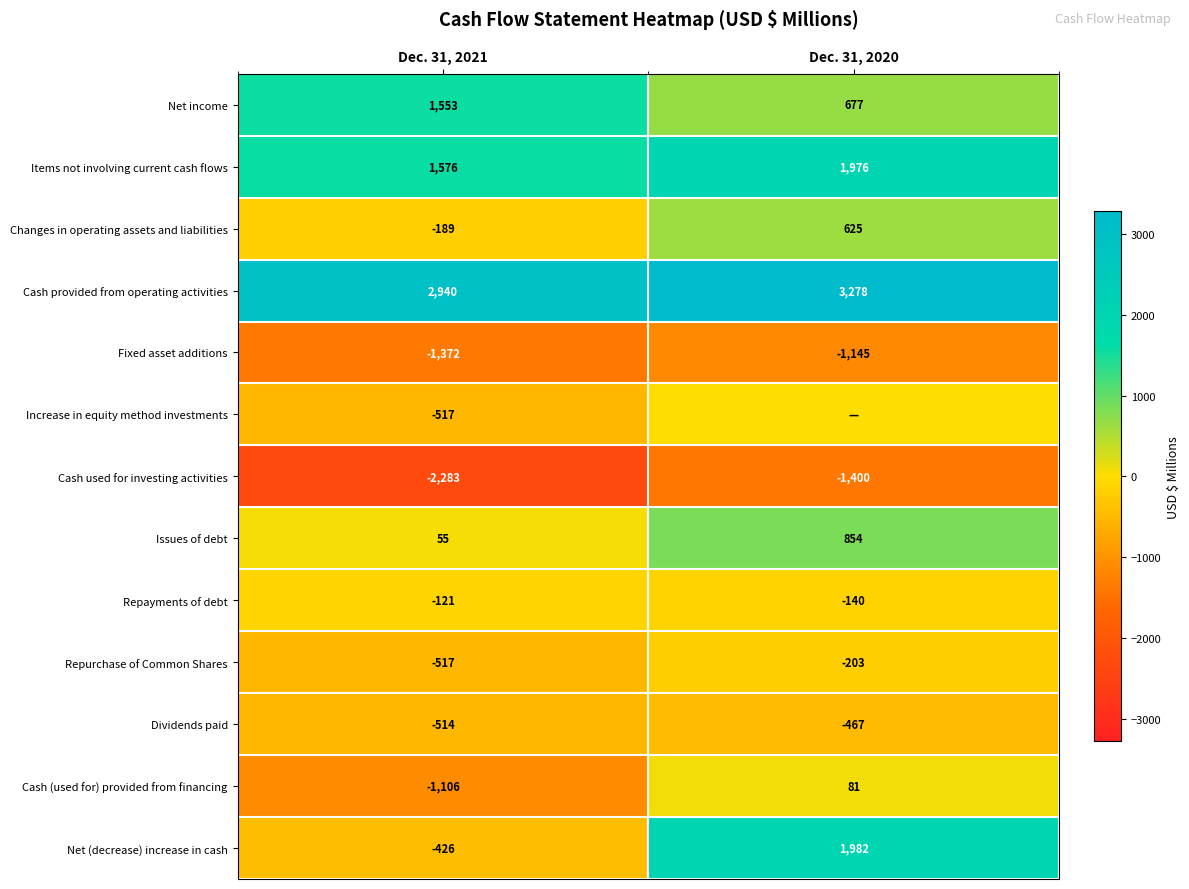

What is the greatest value displayed?

3278